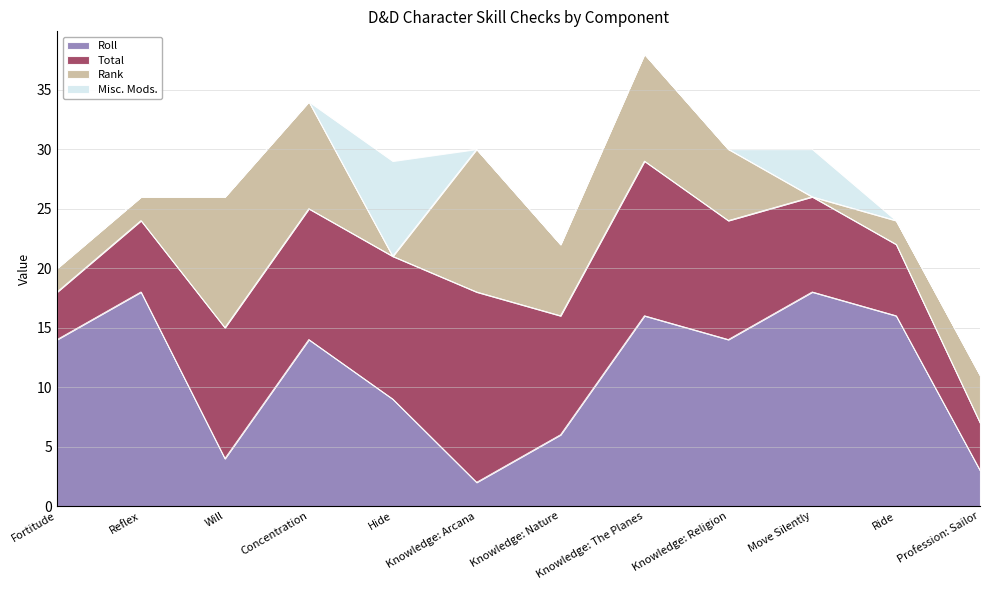

What is the approximate value of Rank at Reflex?

2